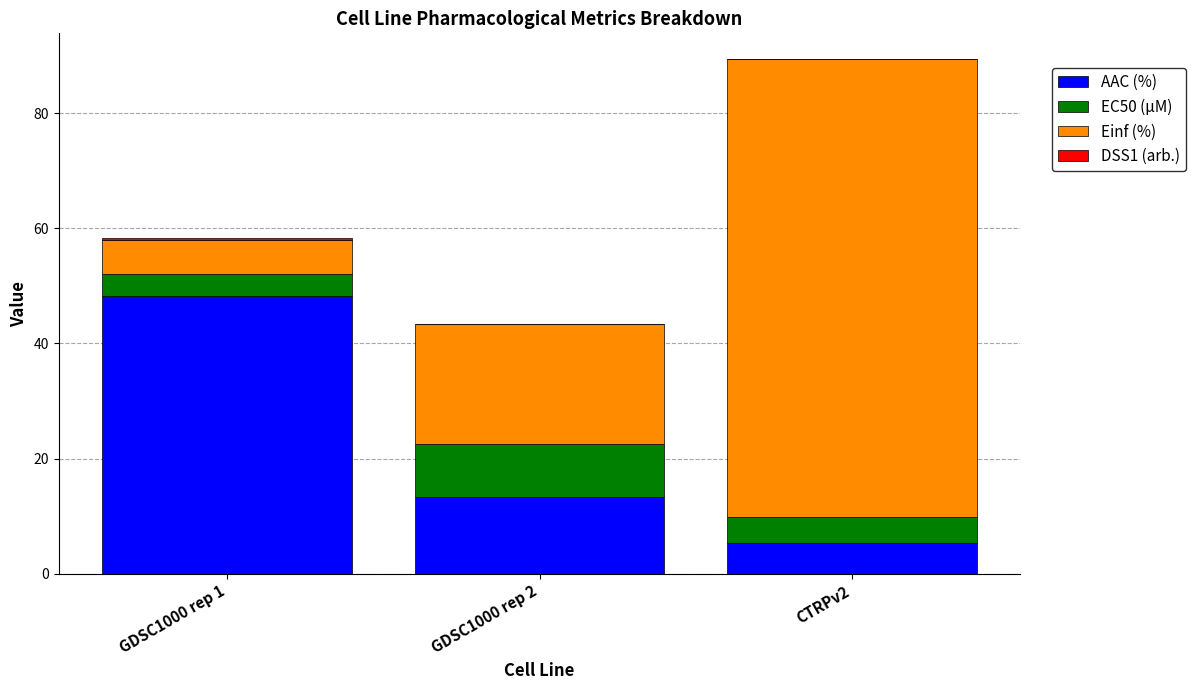

The value of AAC (%) at GDSC1000 rep 2 is 6.6. True or false?

False